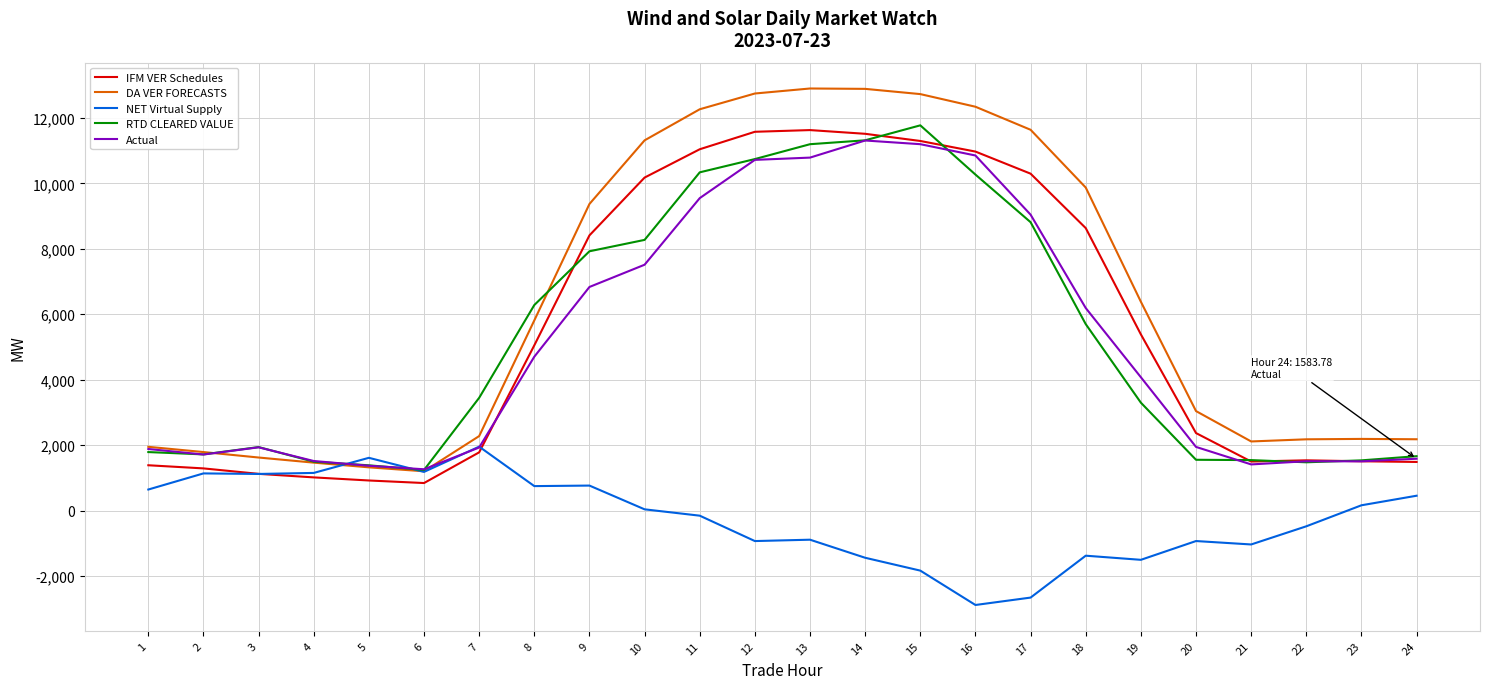

Which series has the largest total across all categories?

DA VER FORECASTS